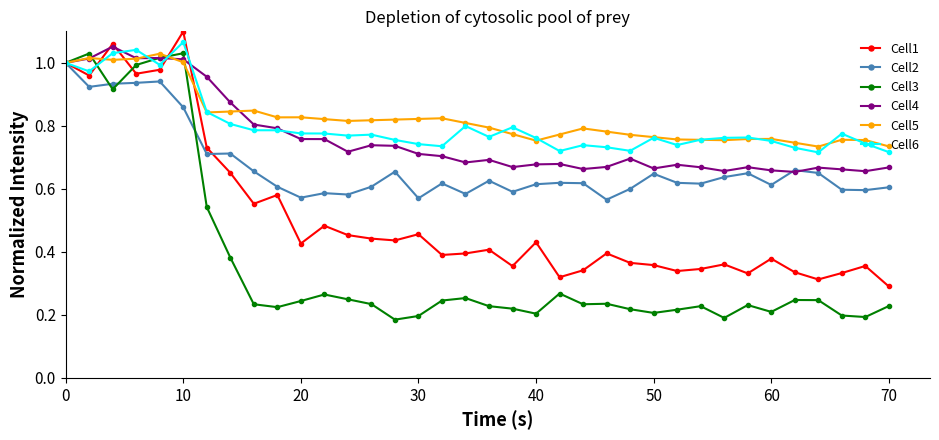

True or false: Cell3 has more than 1 interior local peaks.

True